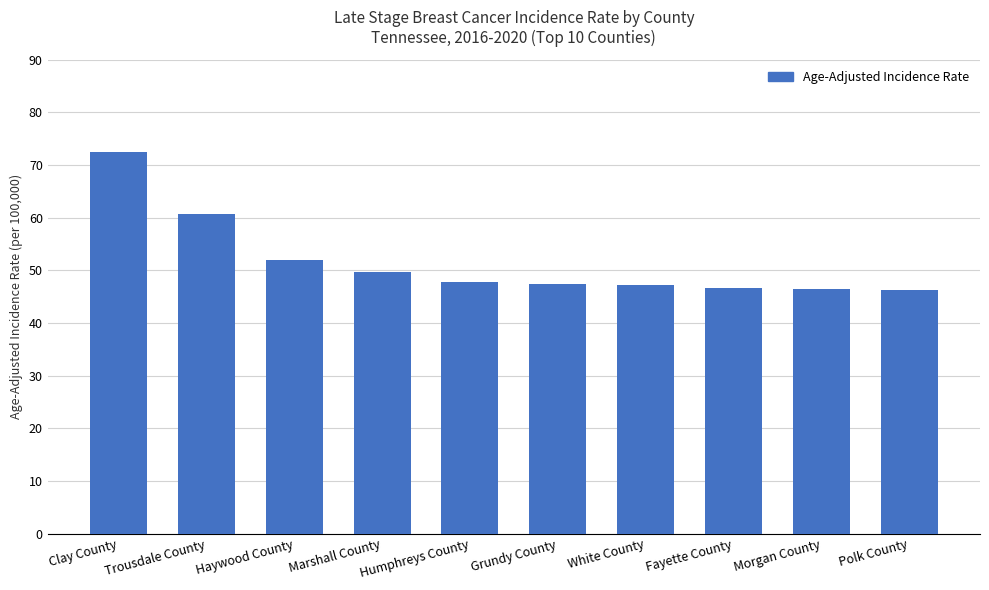

Which has a higher value, White County or Clay County?

Clay County